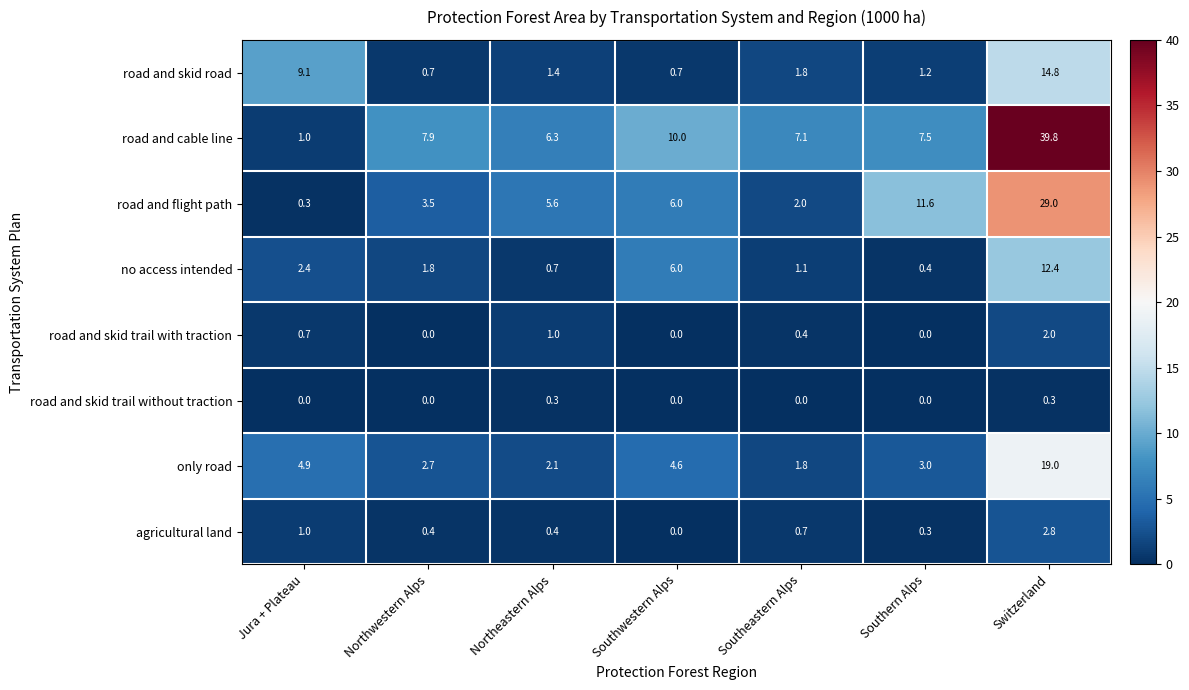

At which category does the chart reach its peak across all series?

Switzerland